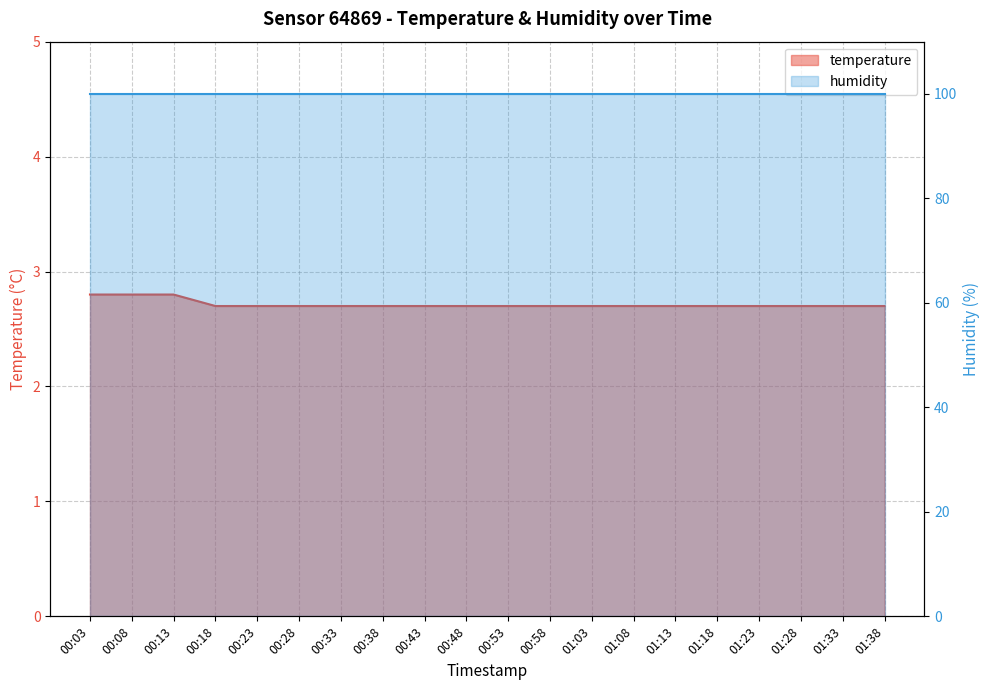

Reading left to right, list all the values displayed in this chart.

2.8	2.8	2.8	2.7	2.7	2.7	2.7	2.7	2.7	2.7	2.7	2.7	2.7	2.7	2.7	2.7	2.7	2.7	2.7	2.7